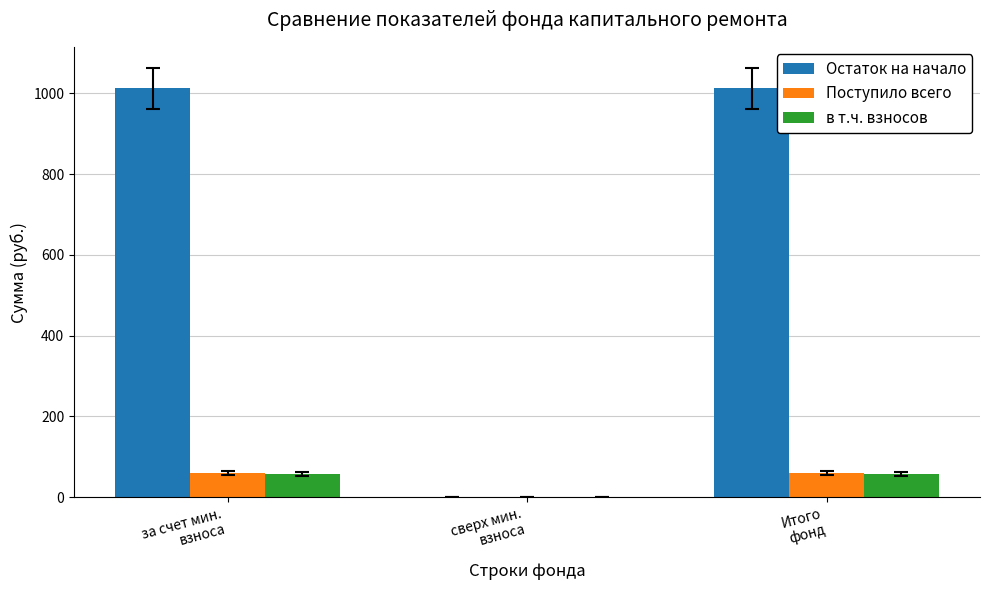

Between сверх мин.
взноса and Итого
фонд, which series saw the biggest shift?

Остаток на начало